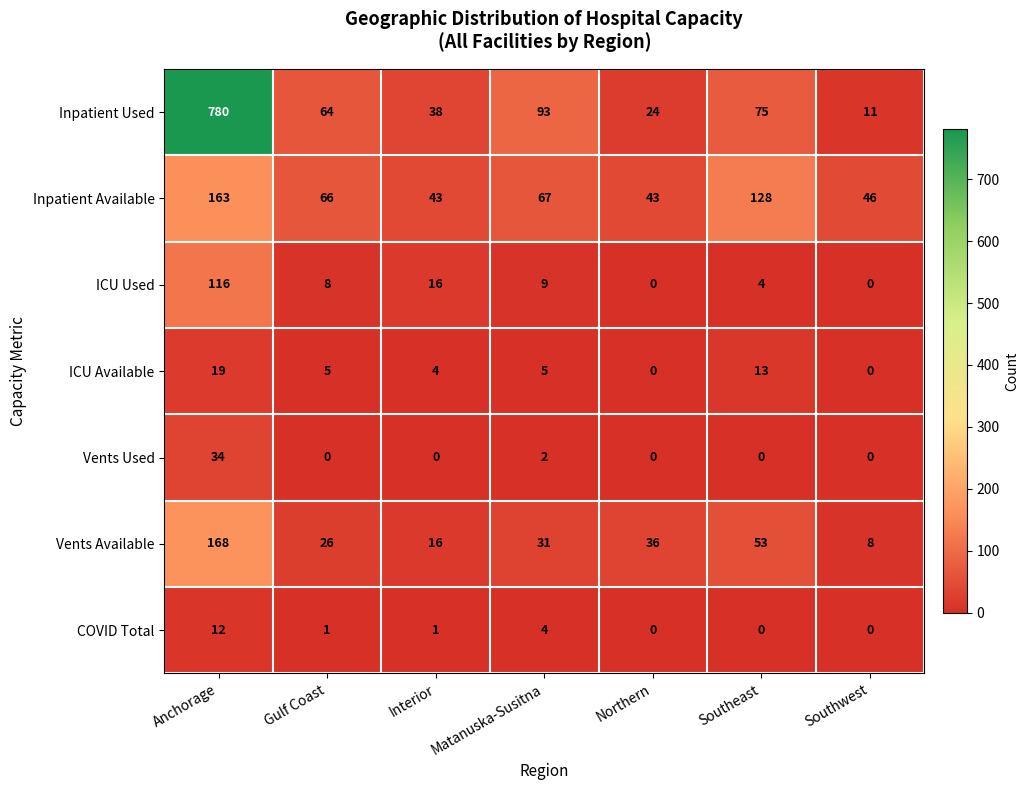

What is the difference between the Vents Available values at Southwest and Matanuska-Susitna?

23